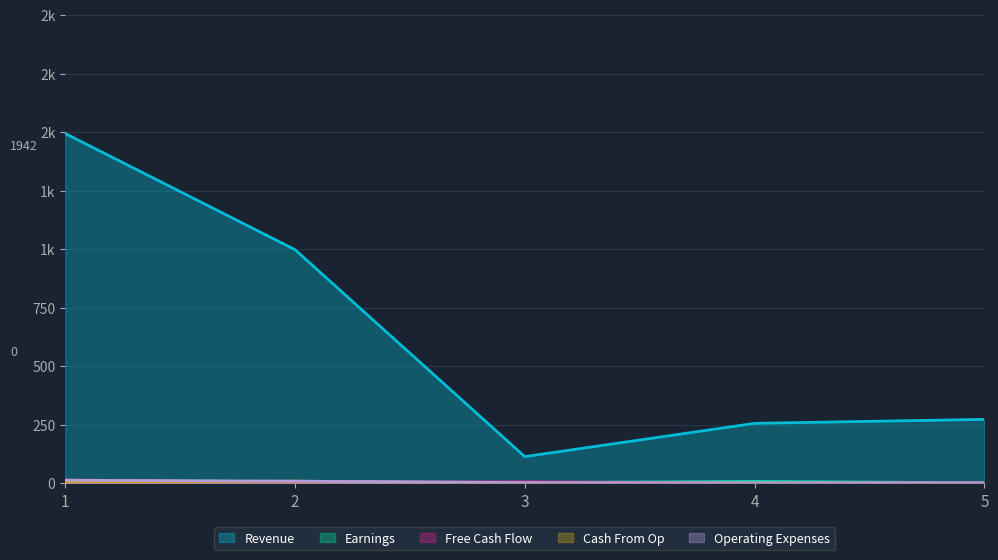

List the labels in order of Revenue value, smallest first.

3, 4, 5, 2, 1